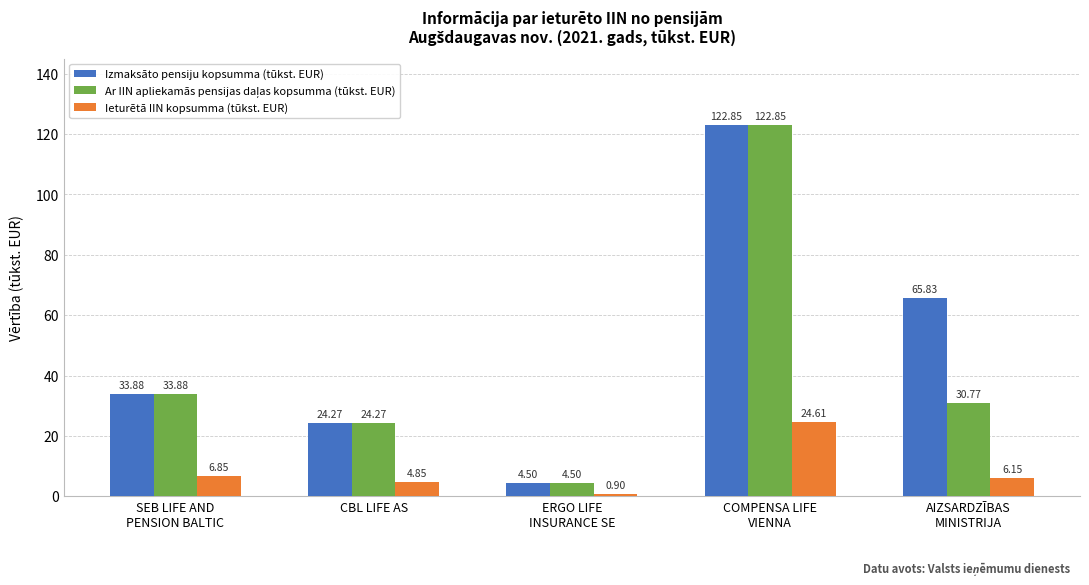

What is the minimum value for Ieturētā IIN kopsumma (tūkst. EUR)?

0.9